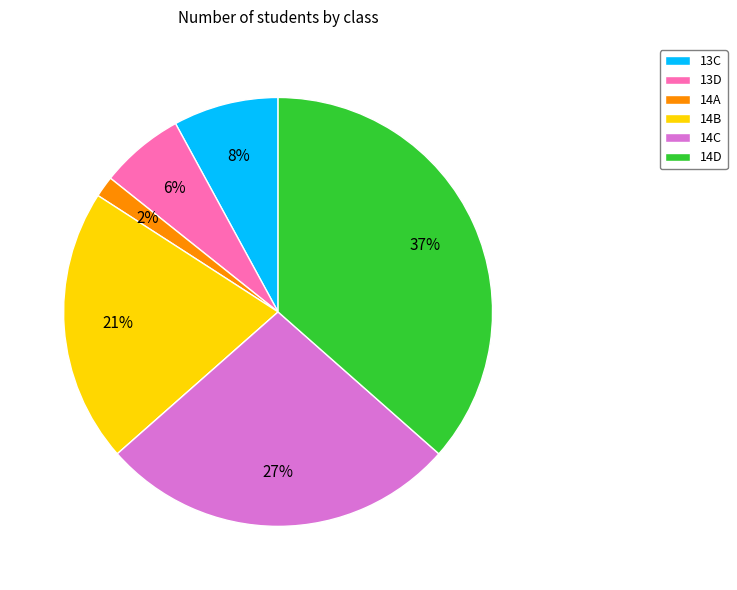

What is the largest slice in the pie chart?

14D